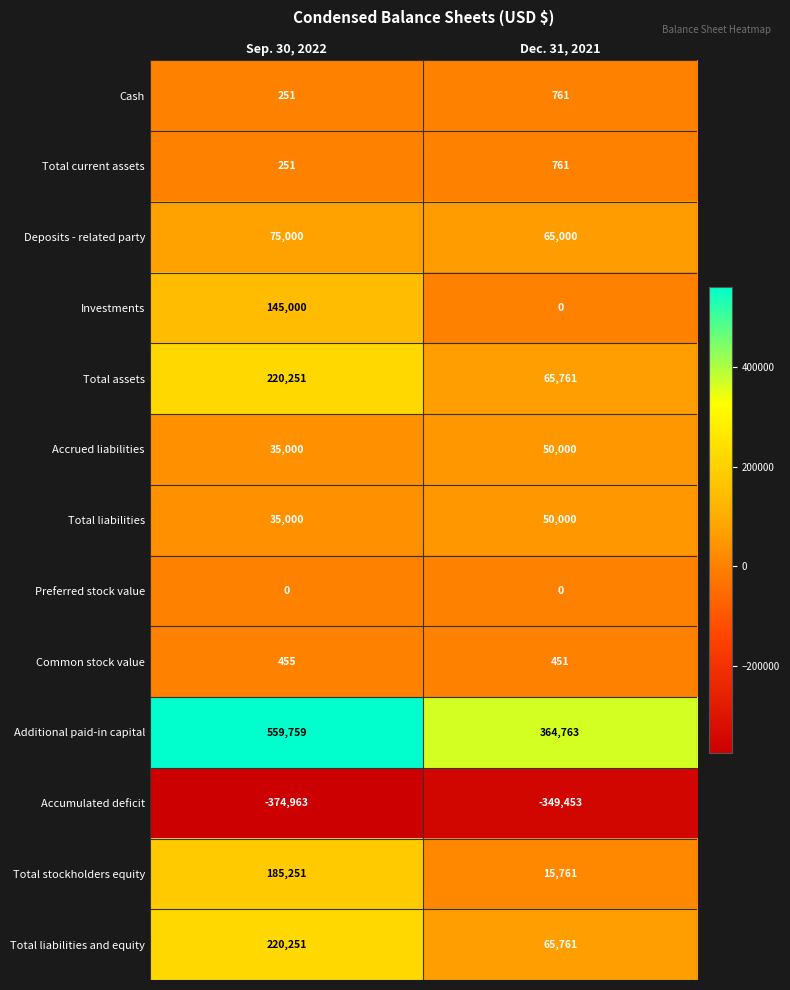

What is the average value of the Deposits - related party series?

70000